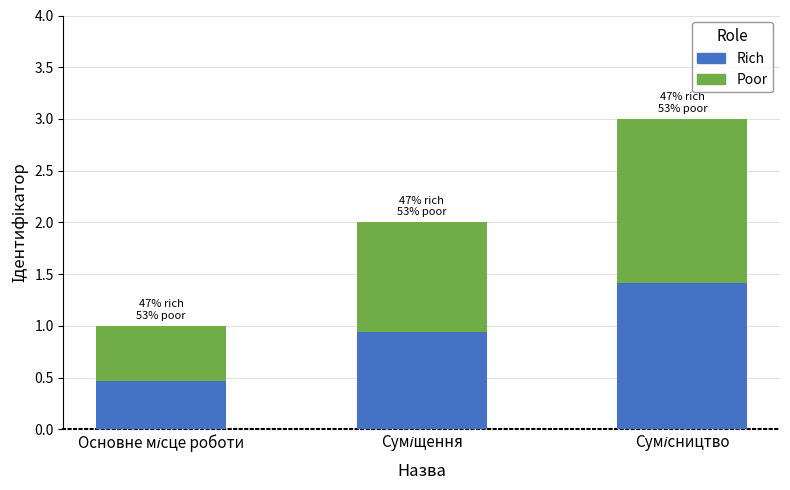

What is the average value of the Rich series?

0.9